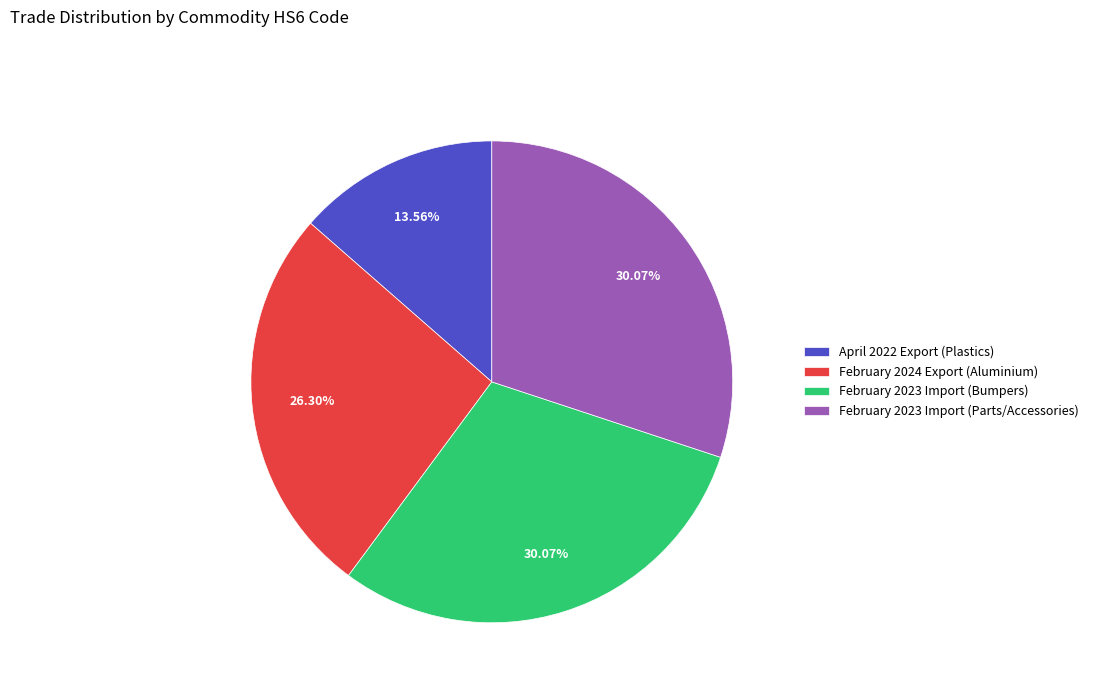

Count the number of slices in the pie.

4